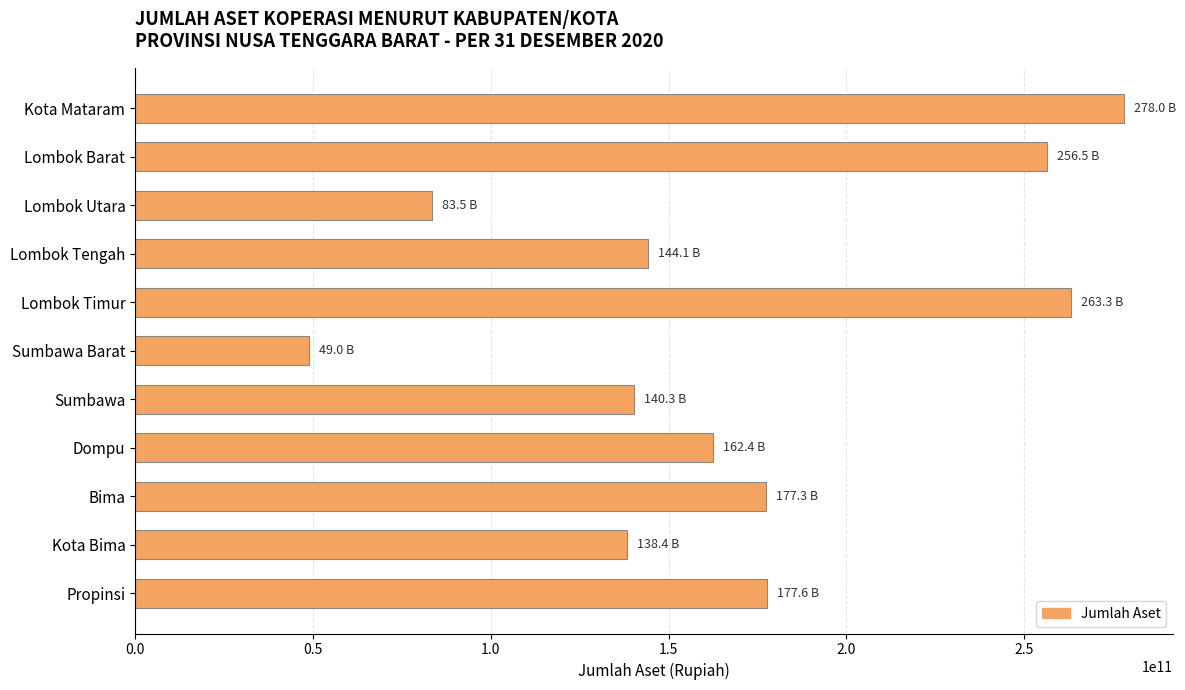

The chart shows a value of 271318260415 at Propinsi. True or false?

False